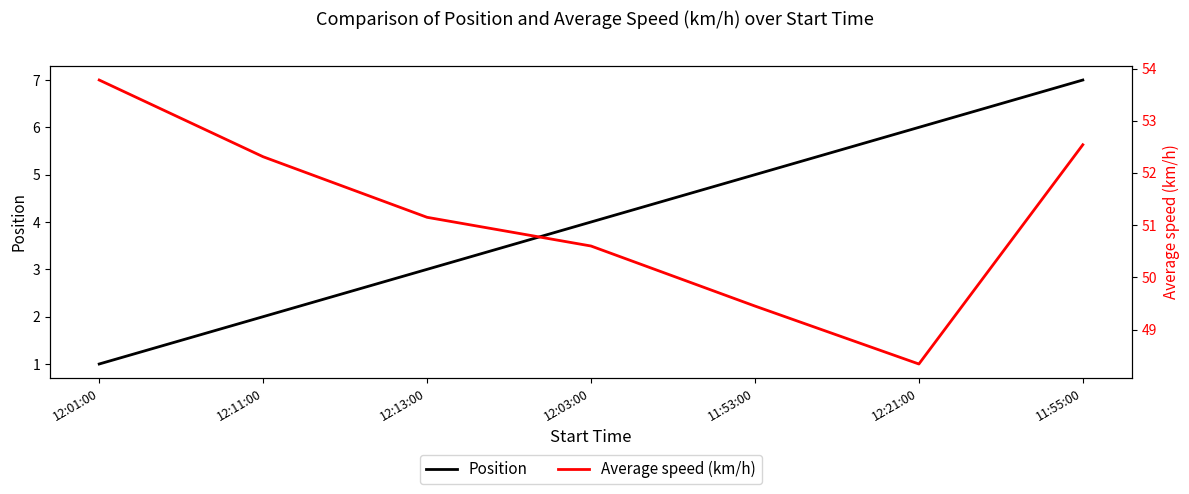

What position from the left is 12:21:00?

6